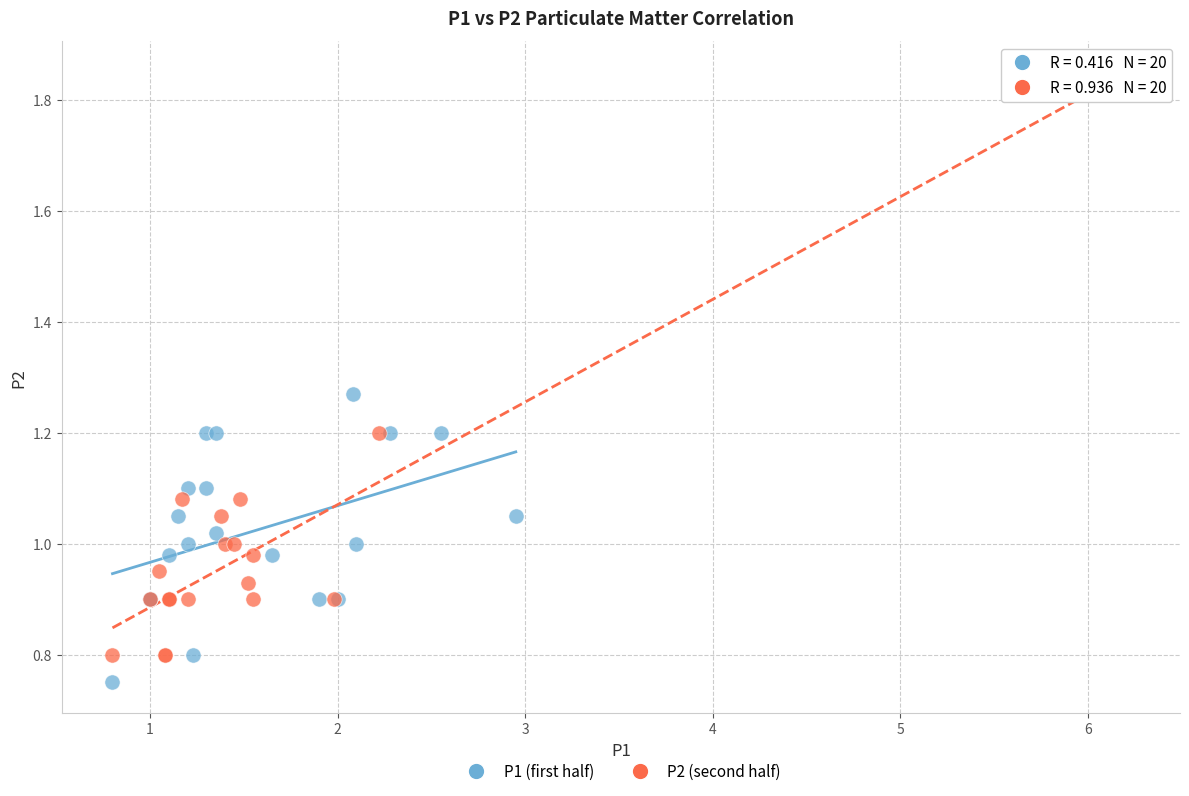

What are all the series names shown in the legend?

P1 (first half), P2 (second half)